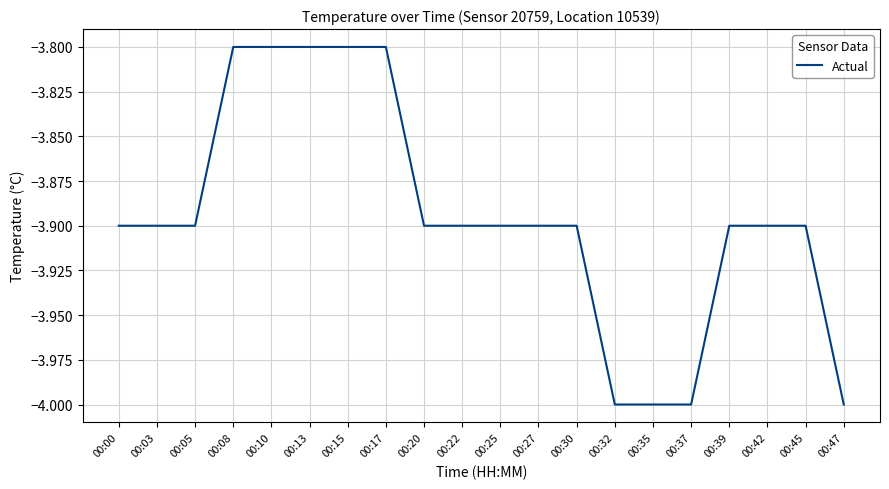

What is the greatest value displayed?

-3.8